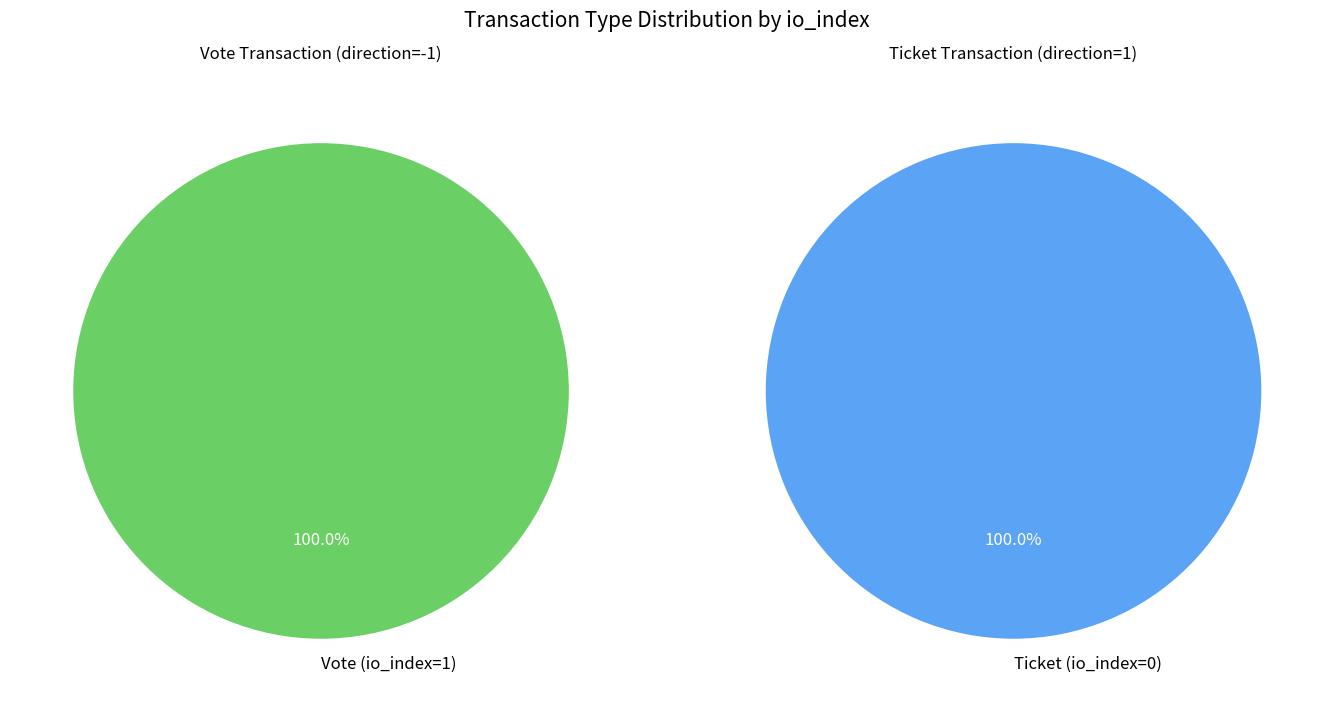

Which category has the biggest portion of the pie?

Vote